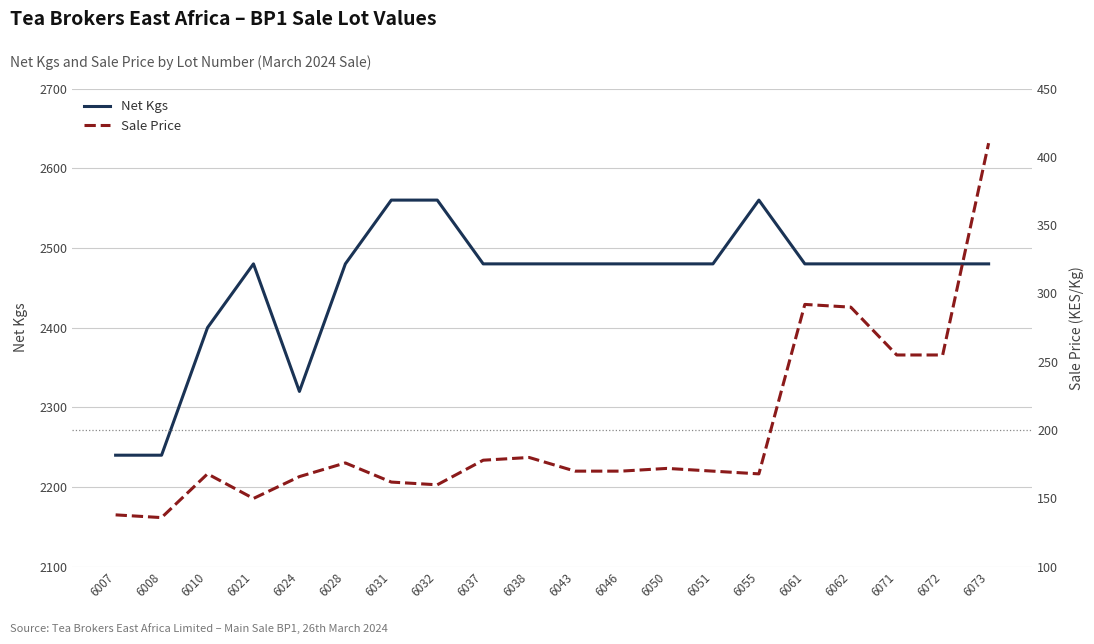

At which label does Net Kgs first exceed 2480?

6031